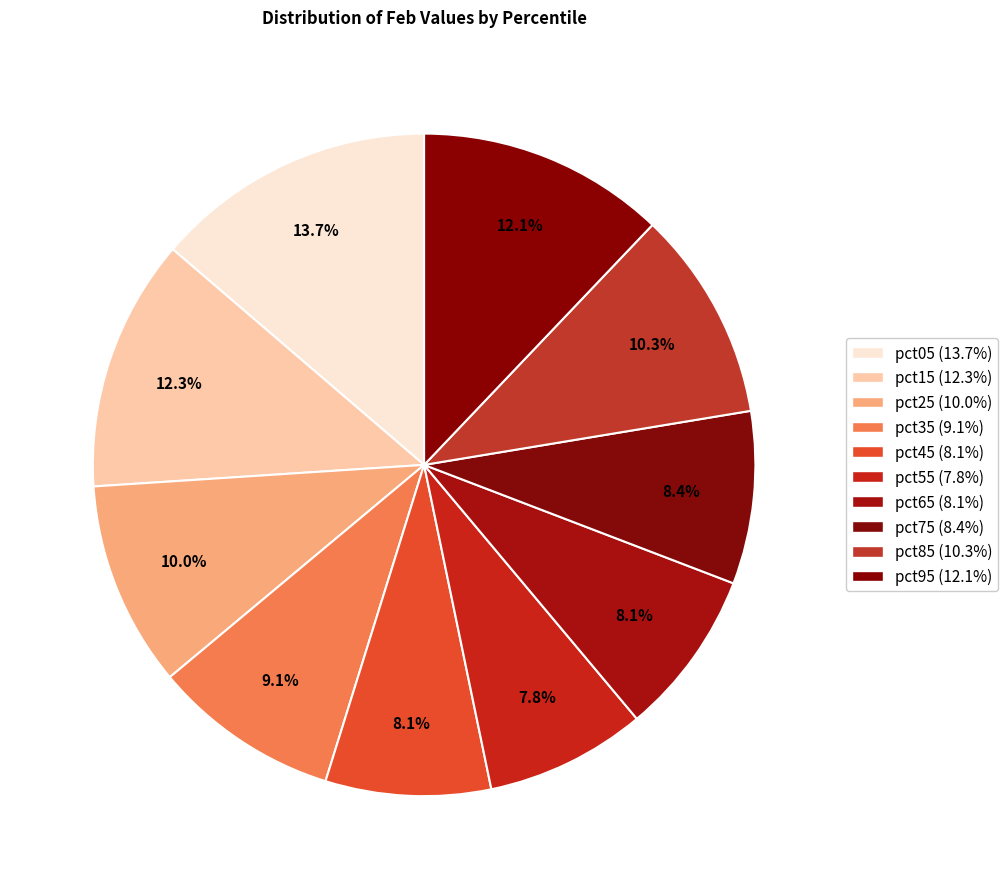

How many segments does this pie chart have?

10